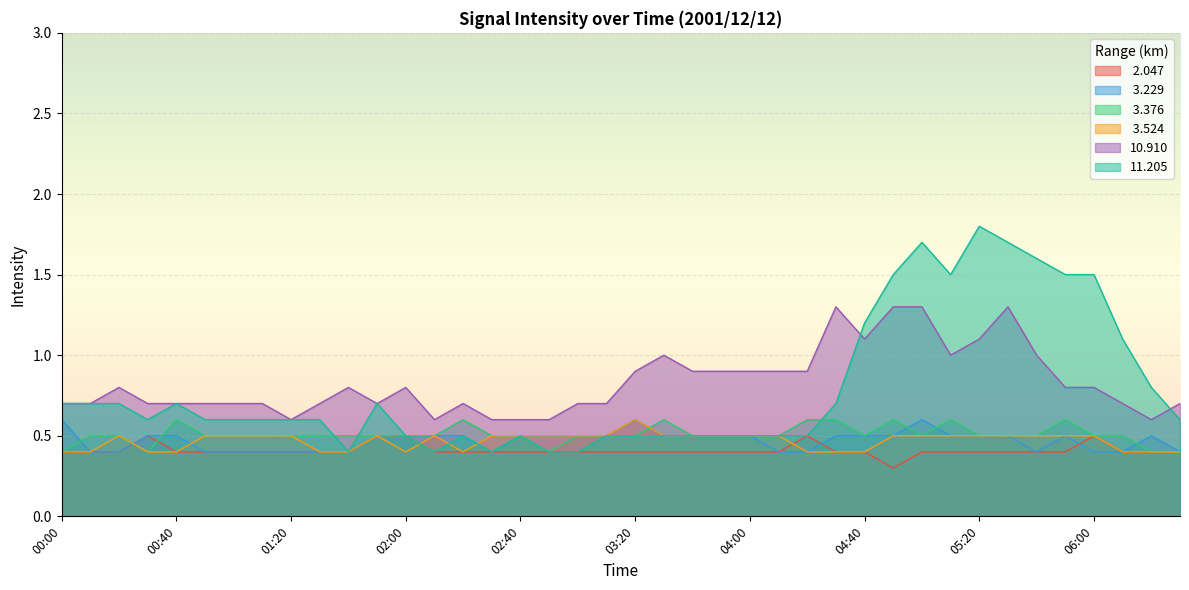

What is the spread (max minus min) of values at 04:00?

0.5